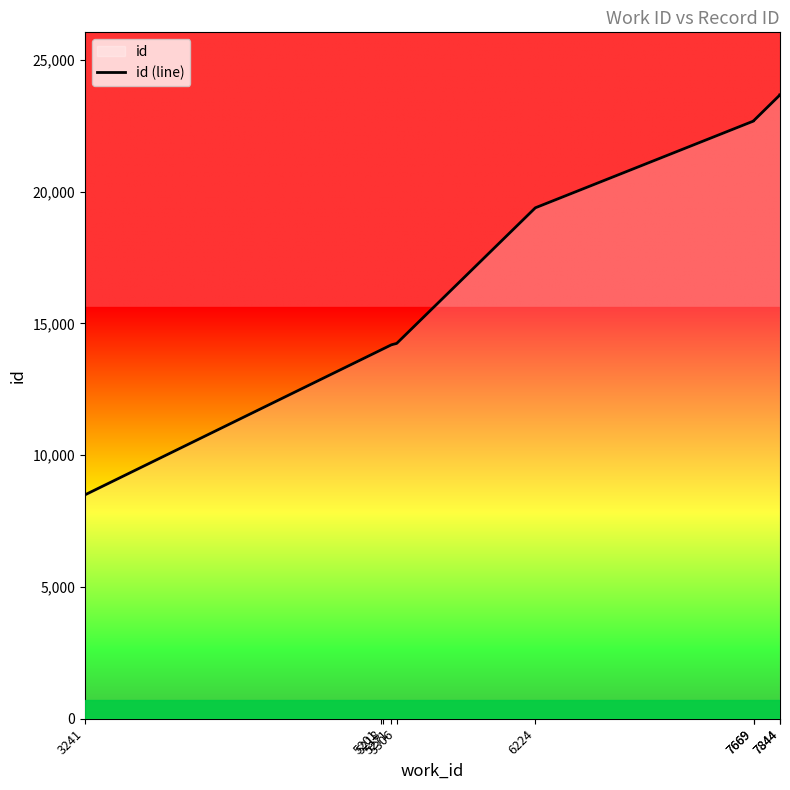

Reading left to right, transcribe all the data shown in this chart.

8493	13991	14039	14188	14241	19386	22678	22686	23671	23676